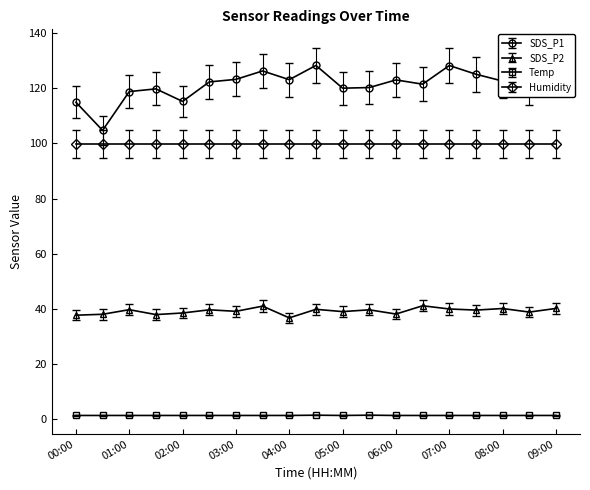

True or false: SDS_P2 has more than 1 points higher than both neighbors.

True